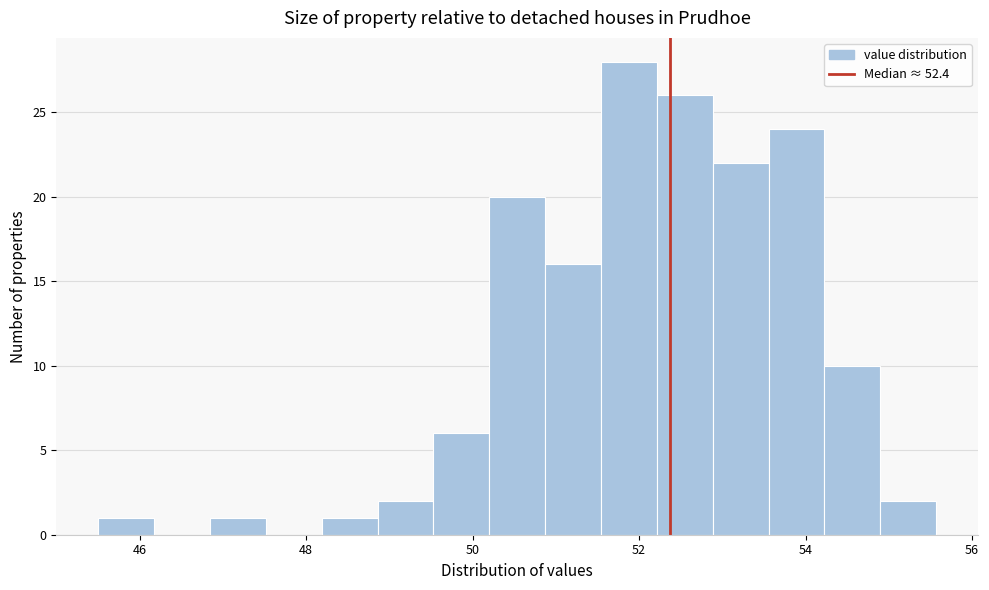

Read against the x-axis, roughly where is the centre of the tallest bar?

51.8